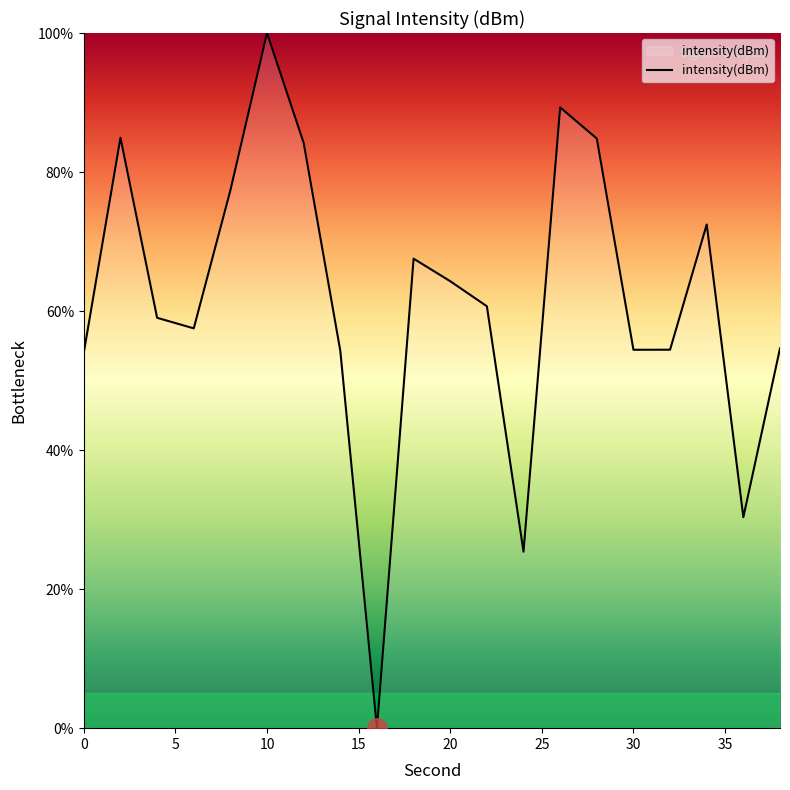

What is the difference between the maximum and minimum values?

100.0